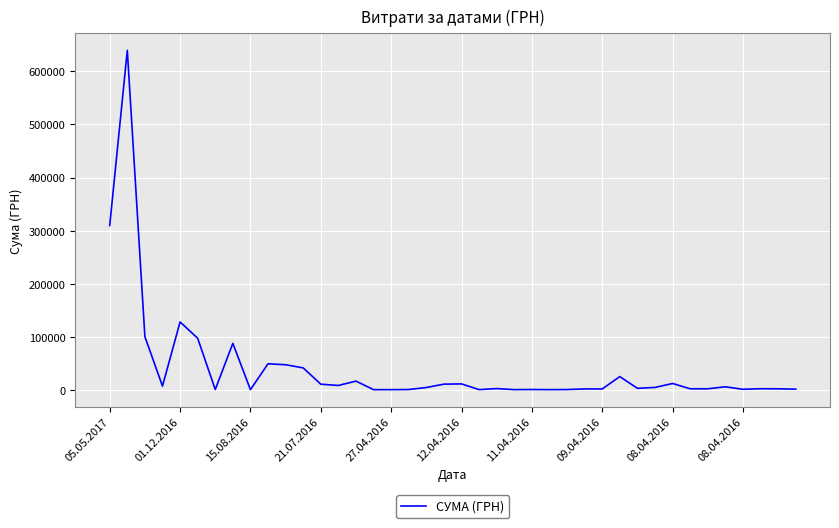

What is the greatest value displayed?

639735.9